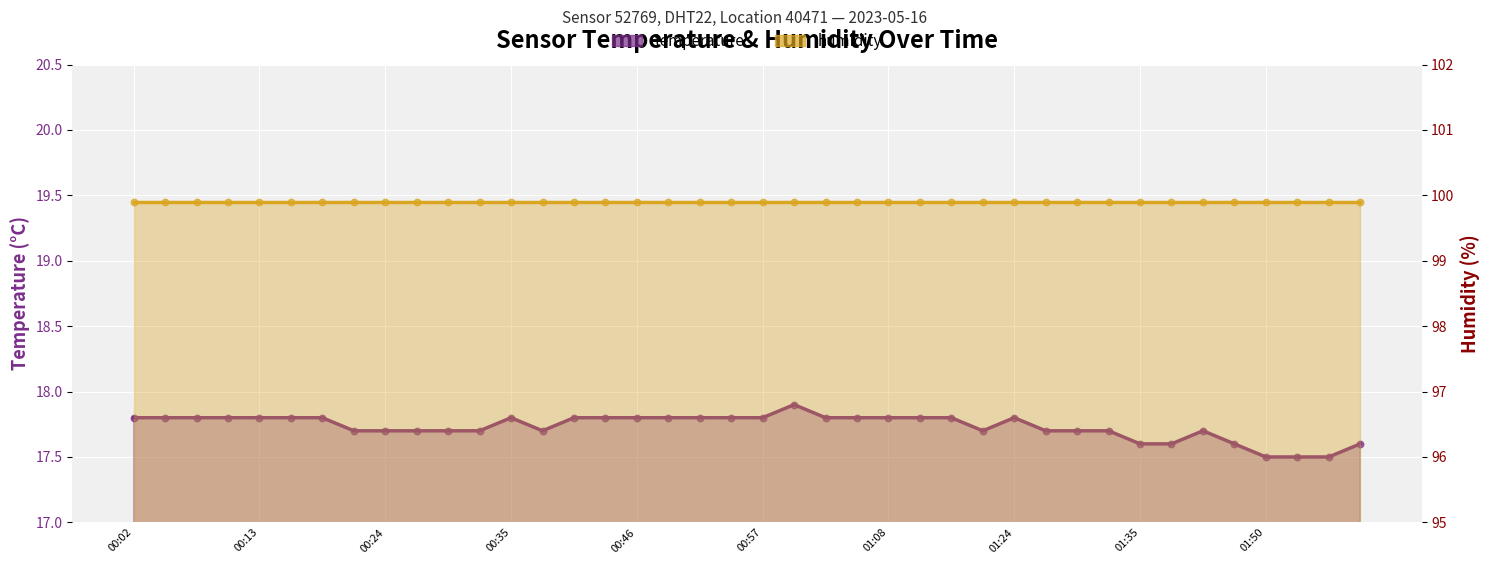

What are all the series names shown in the legend?

temperature, humidity